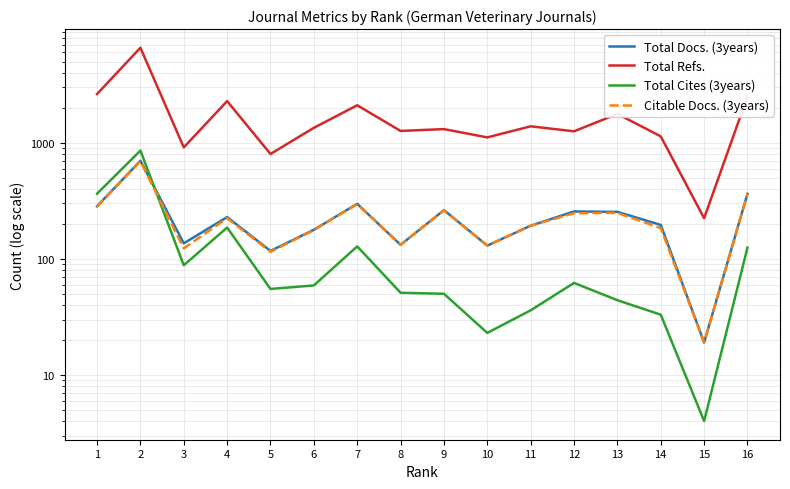

Reading right to left, extract all data points from this chart.

Total Docs. (3years): 363	19	196	254	256	193	130	263	132	298	178	117	229	136	700	284
Total Refs.: 2507	224	1136	1773	1256	1387	1113	1312	1265	2105	1346	801	2286	913	6592	2632
Total Cites (3years): 125	4	33	44	62	36	23	50	51	128	59	55	186	88	857	364
Citable Docs. (3years): 363	19	184	249	247	193	130	262	132	296	177	115	224	123	695	281